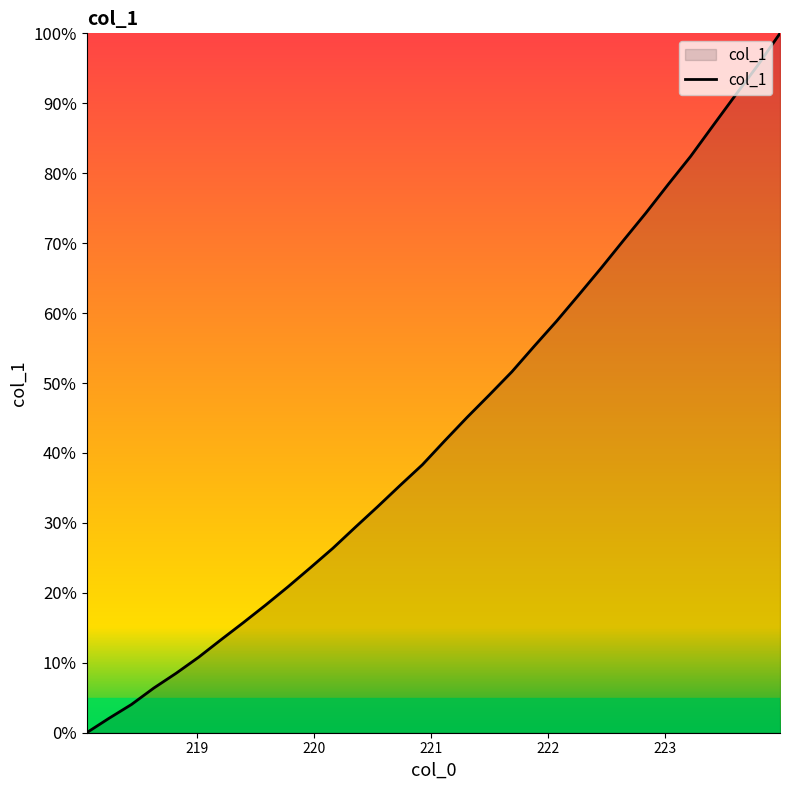

What is the difference between the maximum and minimum values?

100.0